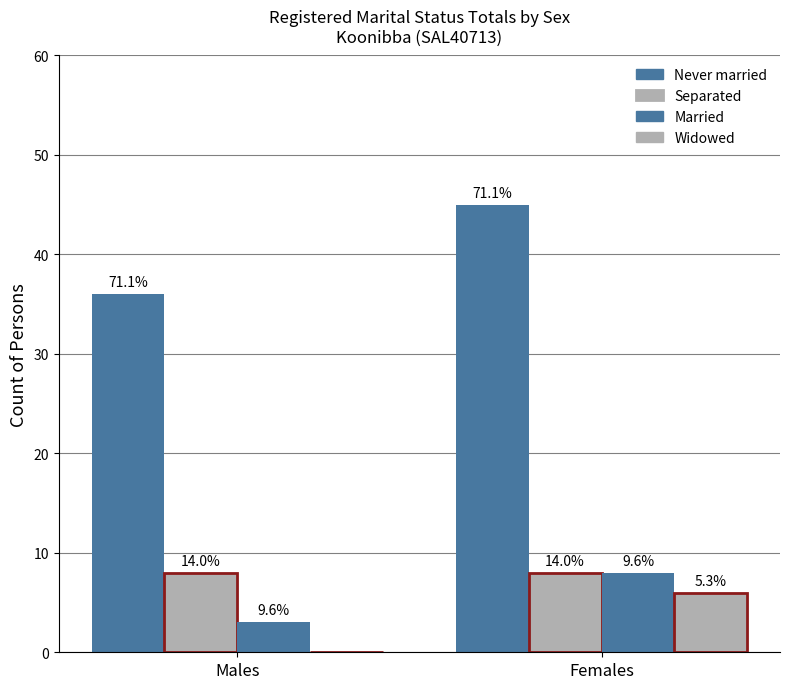

At how many categories does at least one series exceed 36?

1